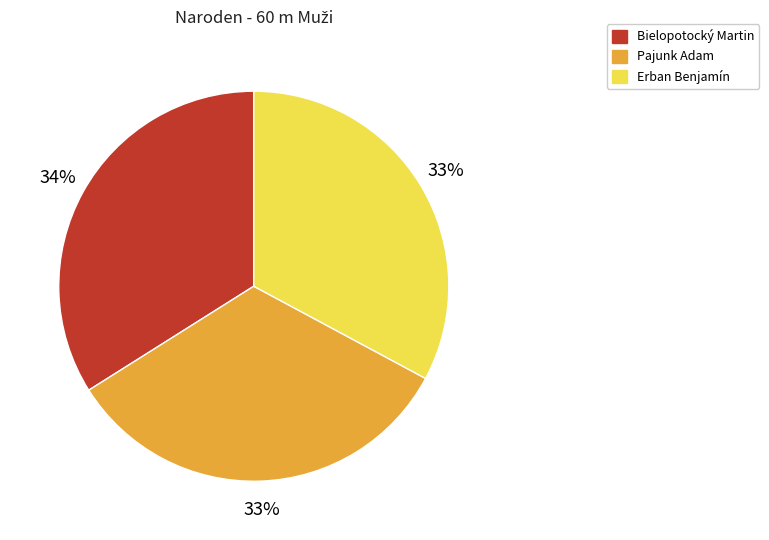

Which has a higher value, Bielopotocký Martin or Erban Benjamín?

Bielopotocký Martin